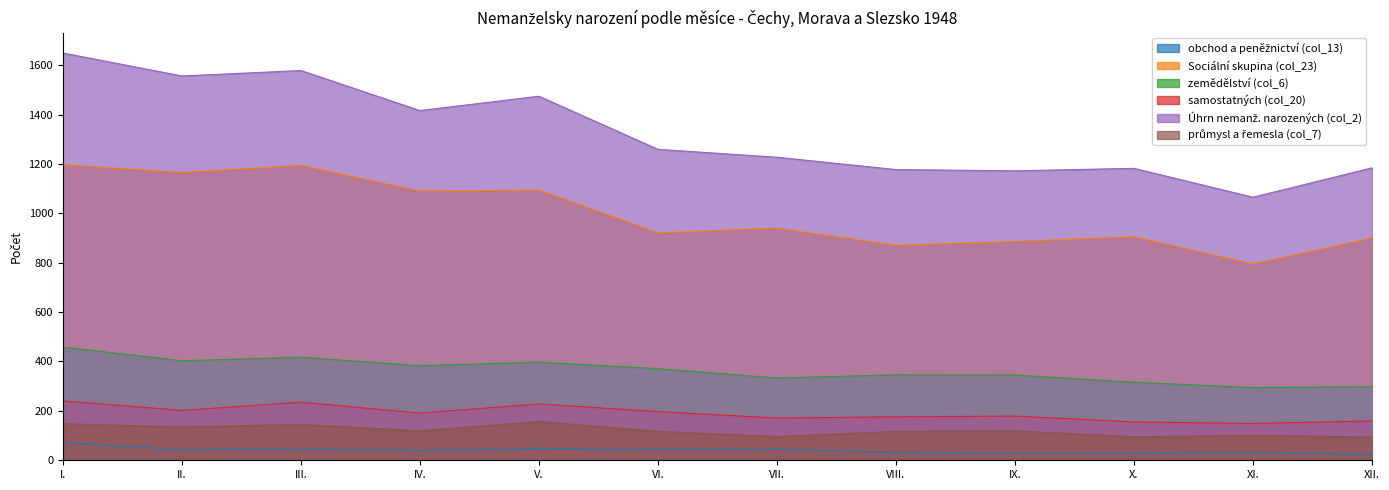

What is the label of the 11th point from the right?

II.